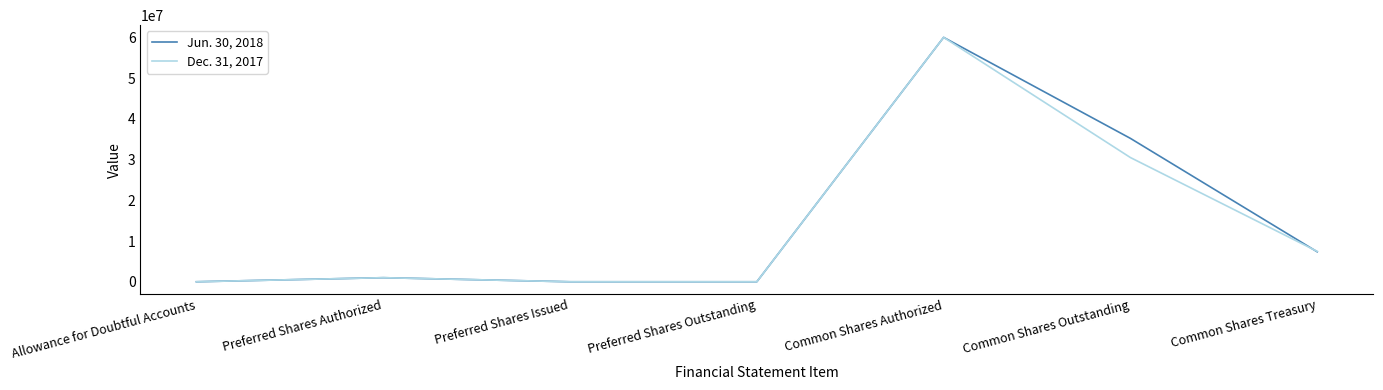

What is the difference between the Jun. 30, 2018 values at Common Shares Outstanding and Allowance for Doubtful Accounts?

35200254